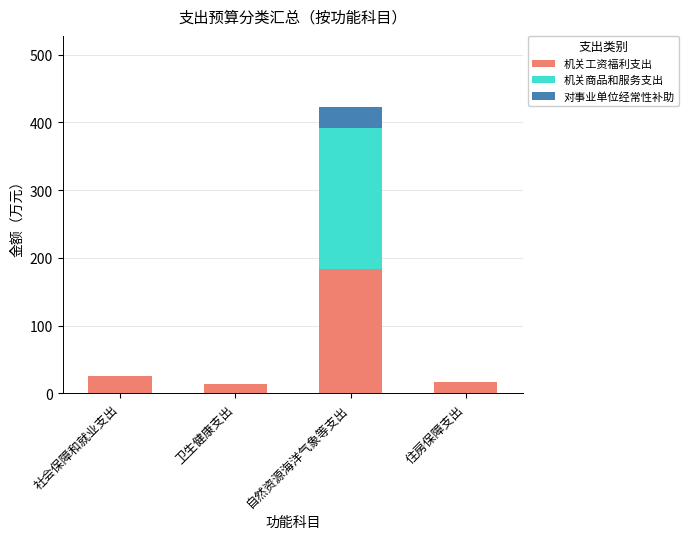

Reading left to right, what are the values for 机关工资福利支出?

社会保障和就业支出=25.6	卫生健康支出=14.1	自然资源海洋气象等支出=182.9	住房保障支出=16.7